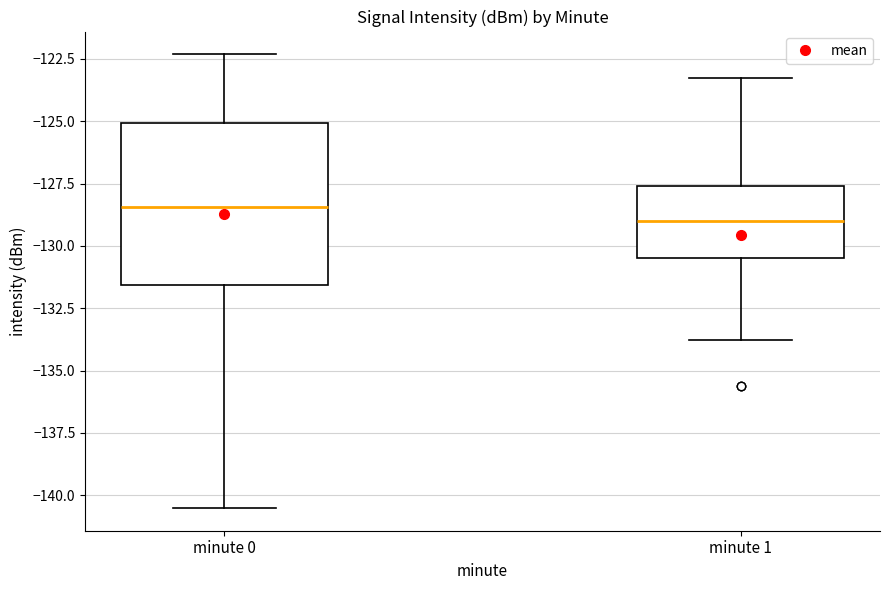

Reading left to right, read every box against the y-axis: the position of its median line, the range the box covers, and the ends of its whiskers. The values are not printed on the chart, so give them approximately, as read against the axis.

minute 0: median -128.5, box -131.5 to -125.0, whiskers -140.5 to -122.5
minute 1: median -129.0, box -130.5 to -127.5, whiskers -134.0 to -123.5